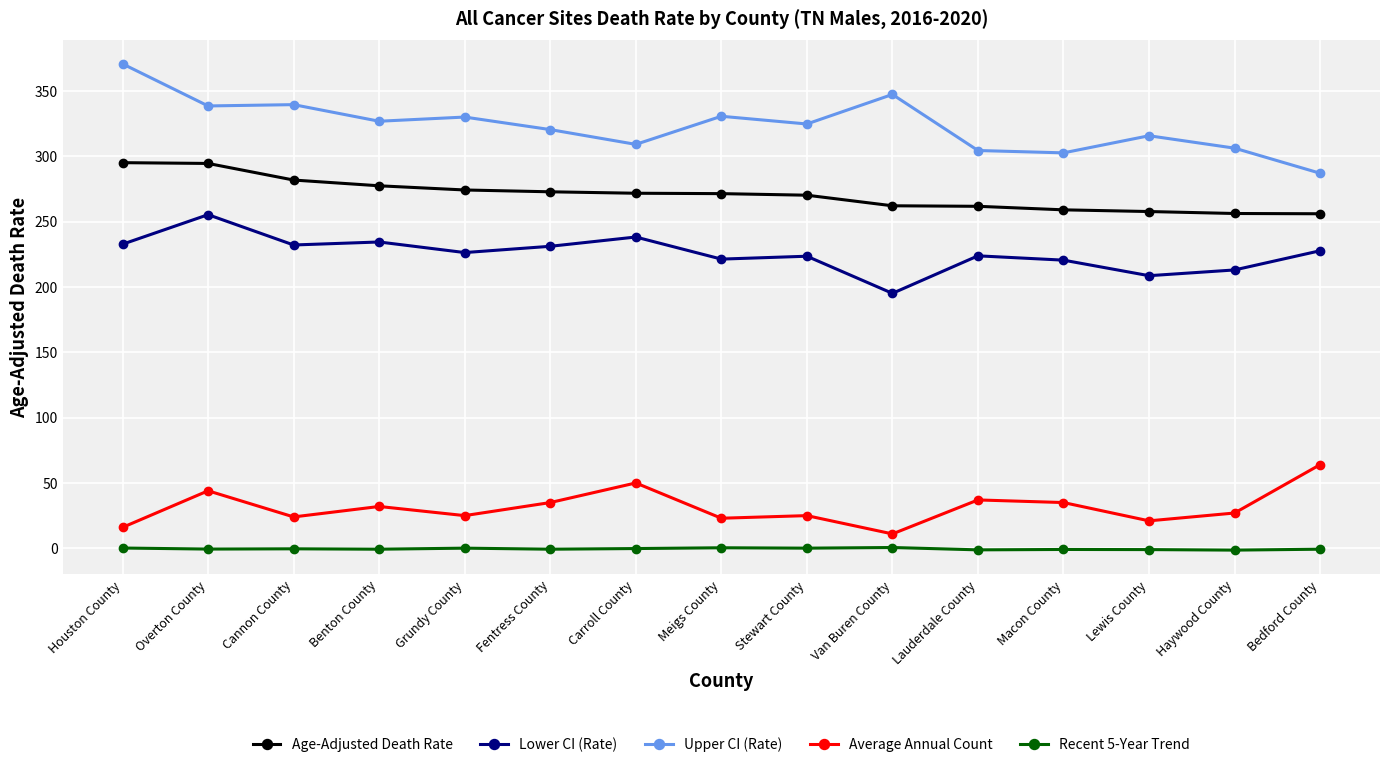

True or false: Lower CI (Rate) has a value of 68.0 at Houston County.

False